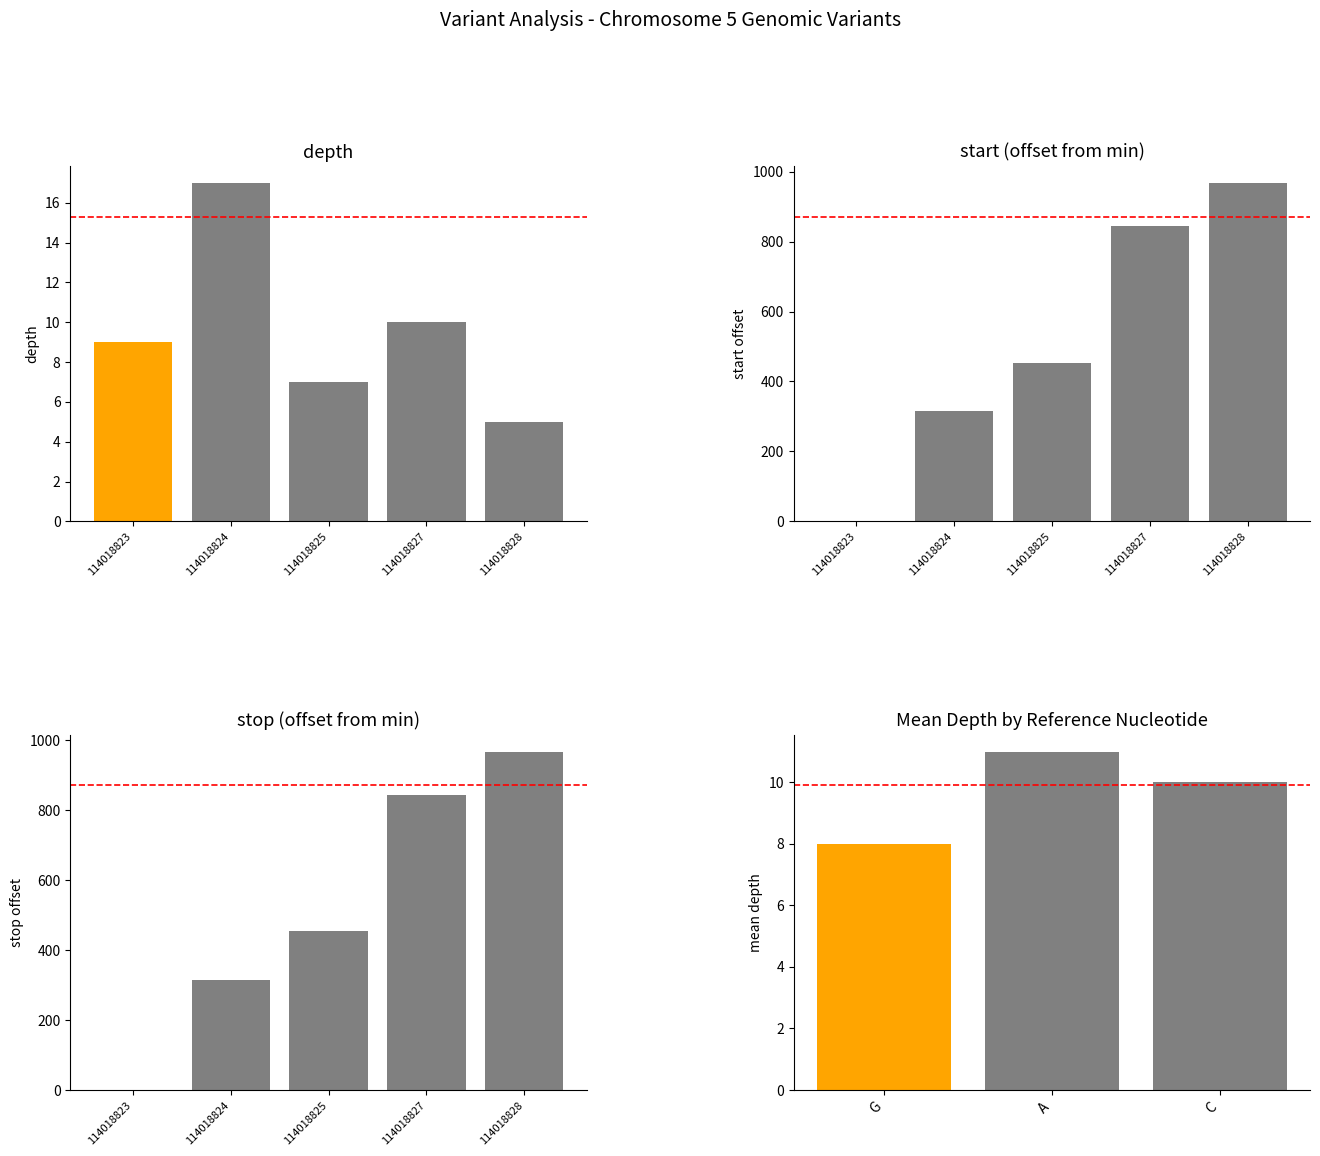

Is it true that the value at 114018828 is 5?

True